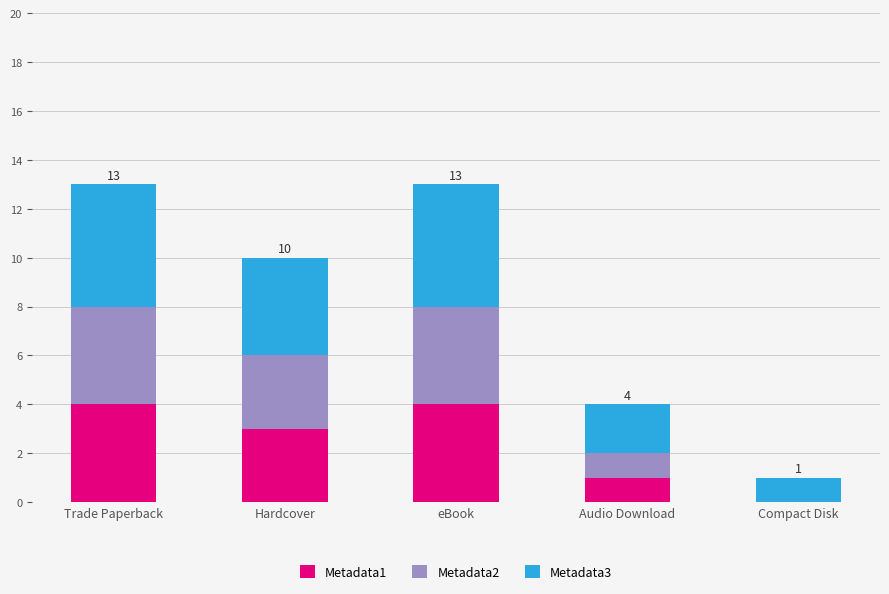

Is it true that Metadata1 equals 2 at eBook?

False